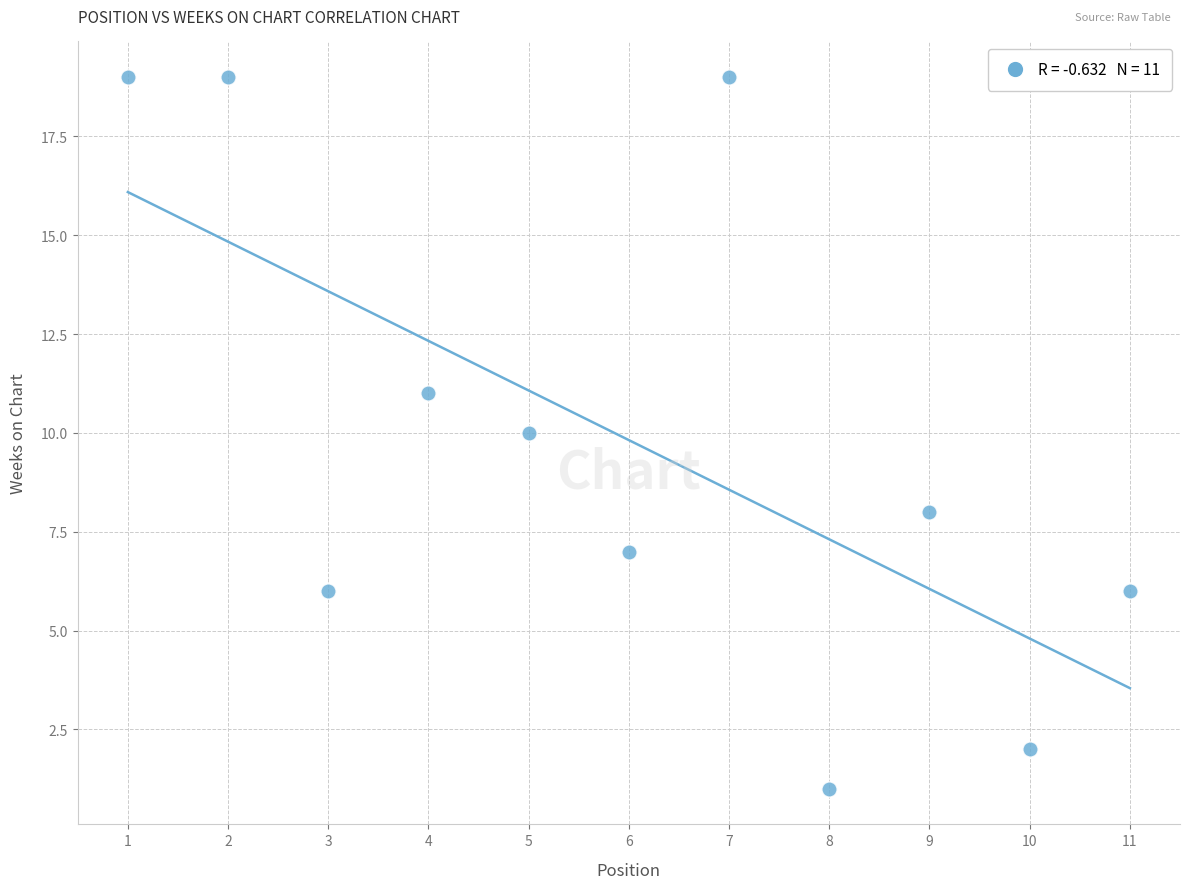

What is the range of Y values (max minus min)?

18